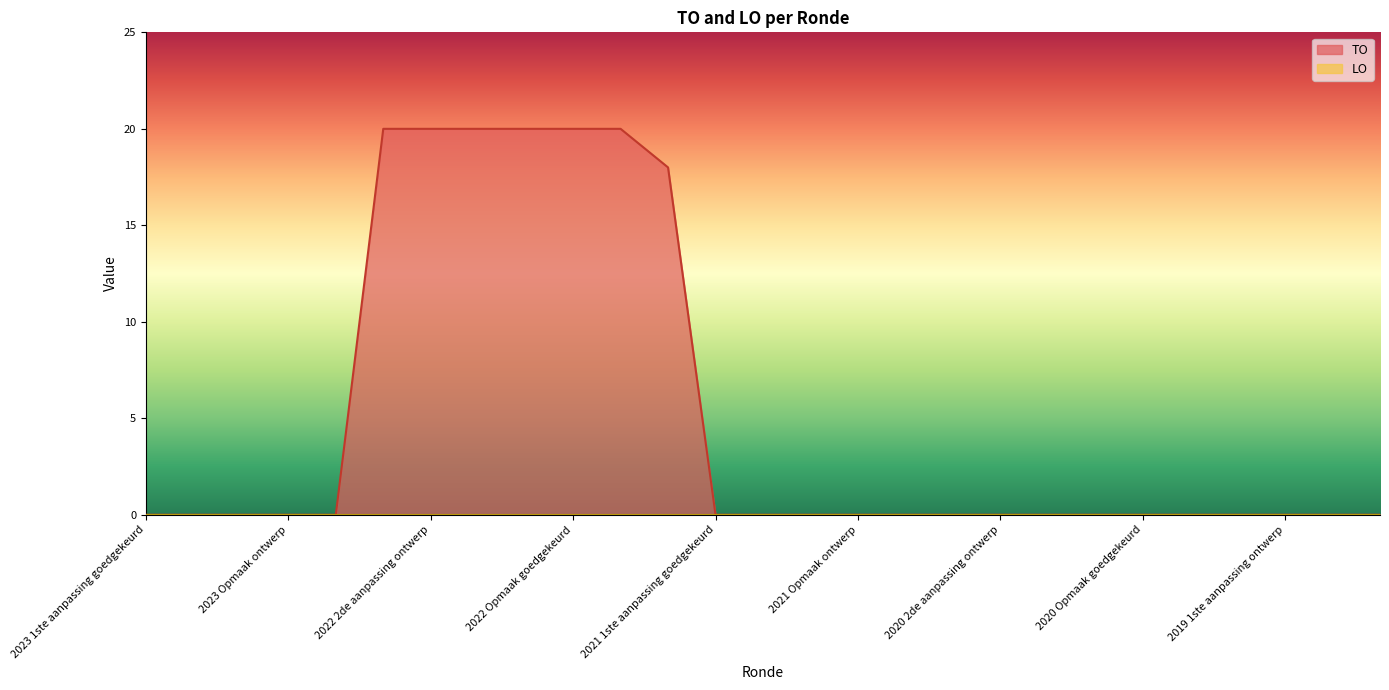

What is the difference between the maximum and second lowest values?

20